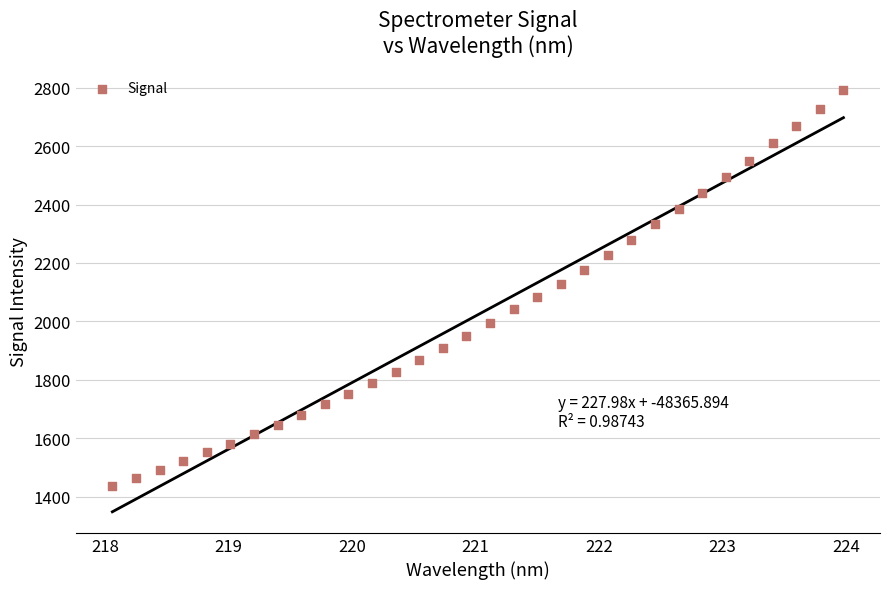

What is the range of Y values (max minus min)?

1355.3